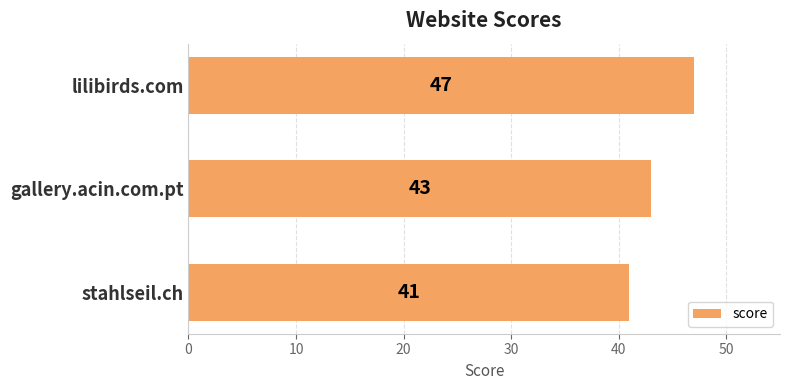

How many data points does each series have?

3